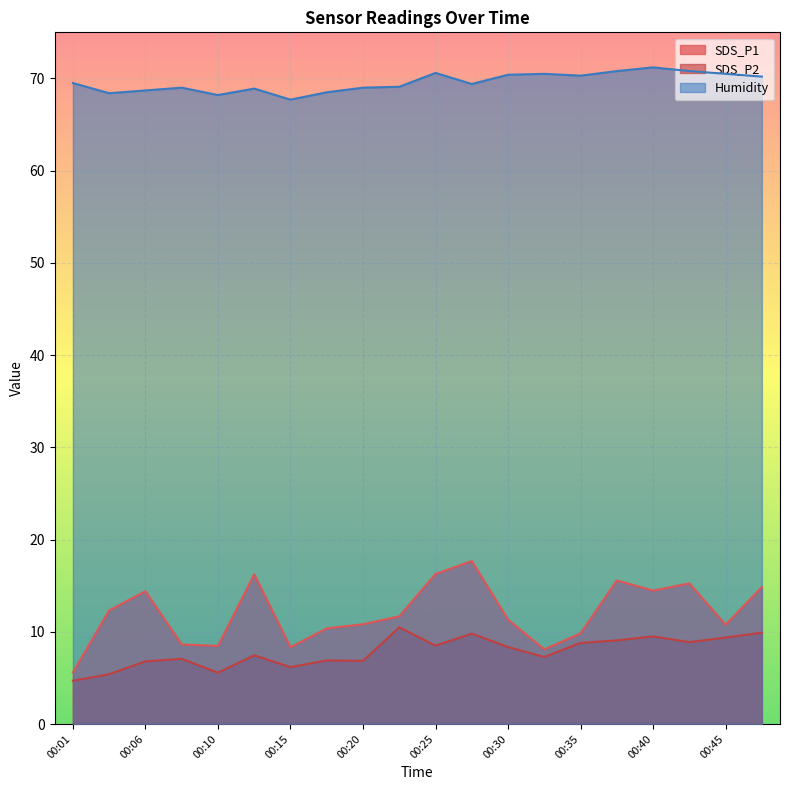

What is the sum of all Humidity values?

1391.7